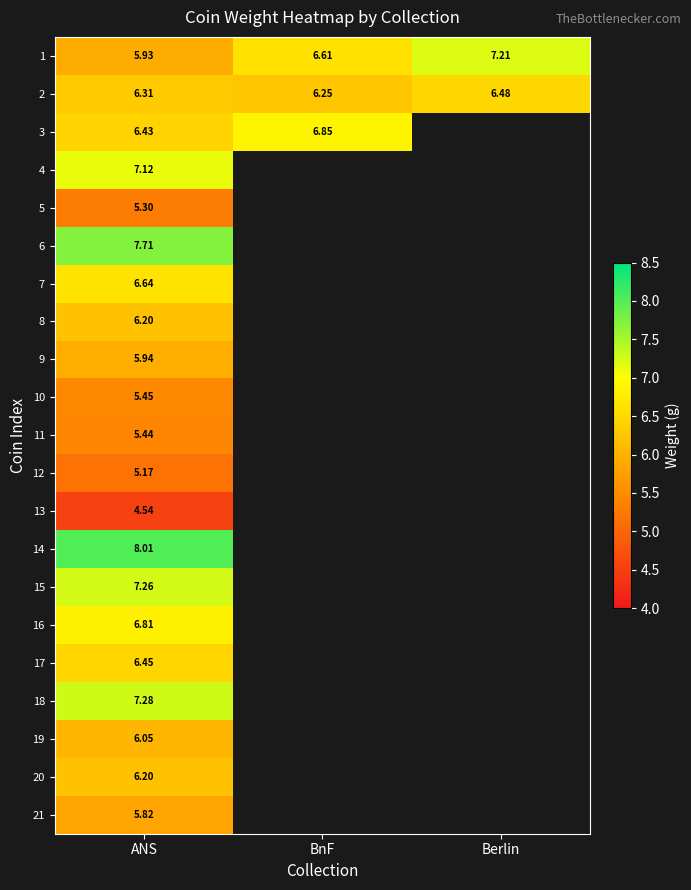

At which label does 2 reach its minimum?

BnF